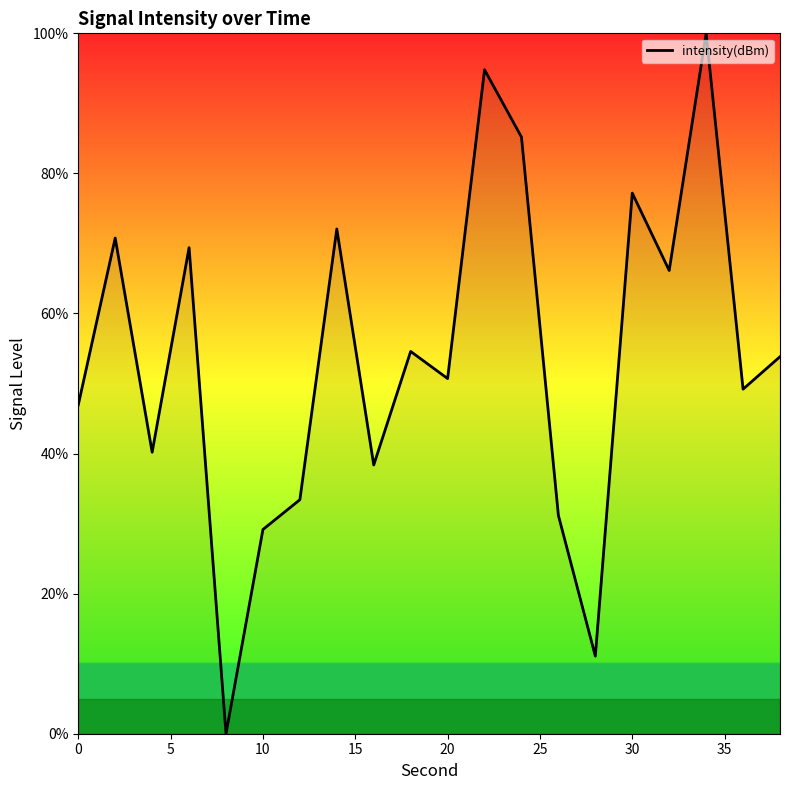

What is the average value?

53.7